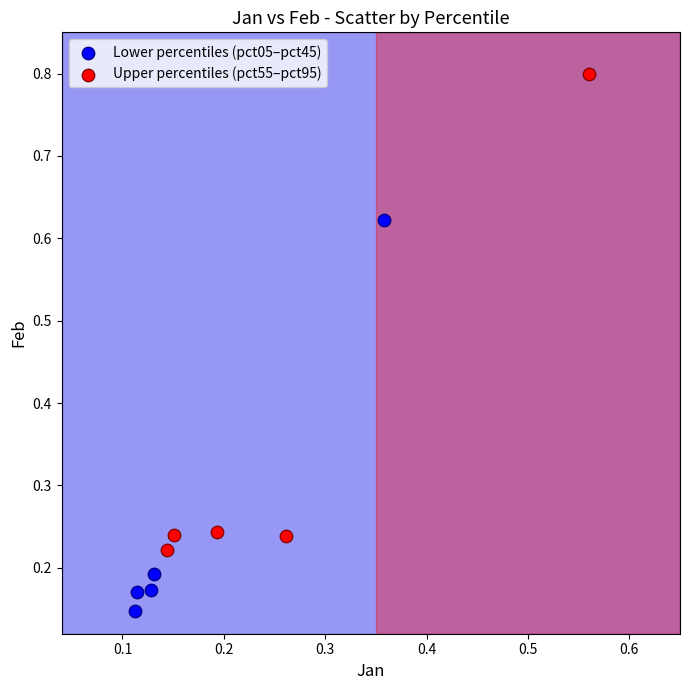

Which series contains the highest Y value?

Upper percentiles (pct55–pct95)